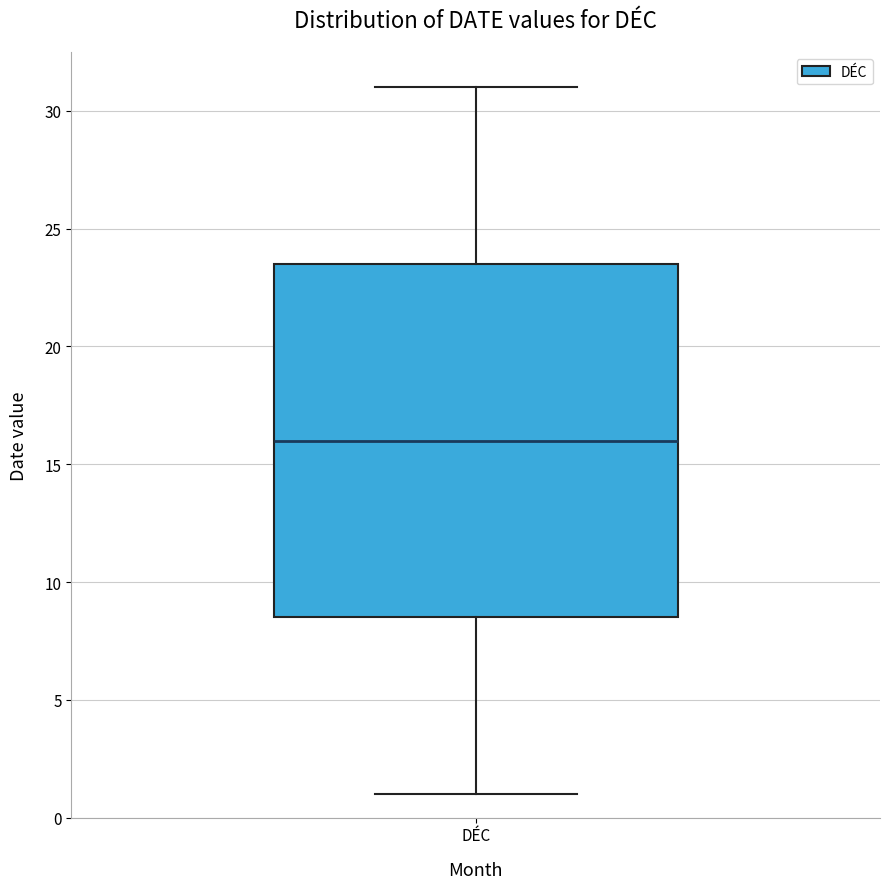

Read this box plot against the y-axis: the position of the median line, the range covered by the box, and the ends of both whiskers. The values are not printed on the chart, so give them approximately, as read against the axis.

median 16.0, box 8.5 to 23.5, whiskers 1.0 to 31.0